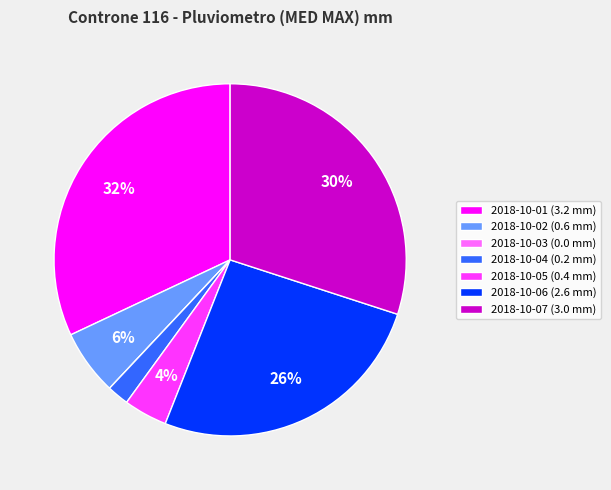

Is the sum of 2018-10-05 (0.4 mm) and 2018-10-04 (0.2 mm) greater than half?

No